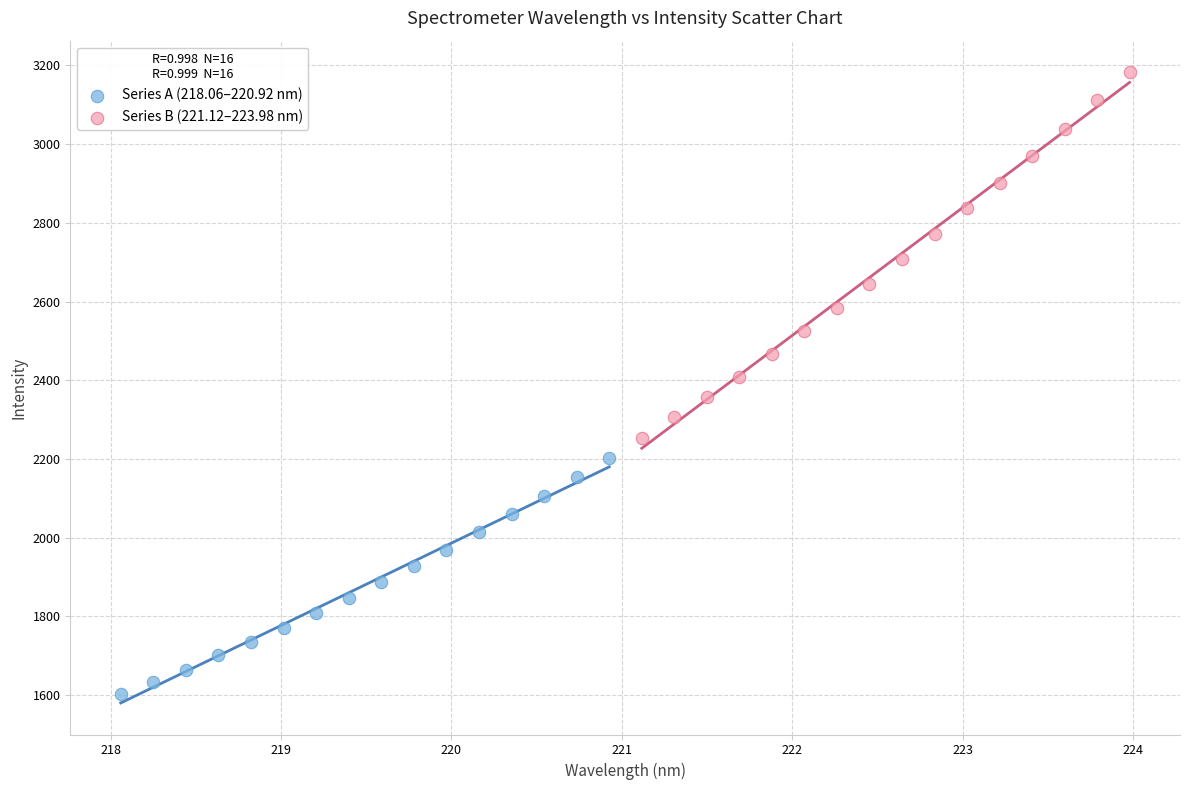

Which series has the widest spread of Y values?

Series B (221.12–223.98 nm)